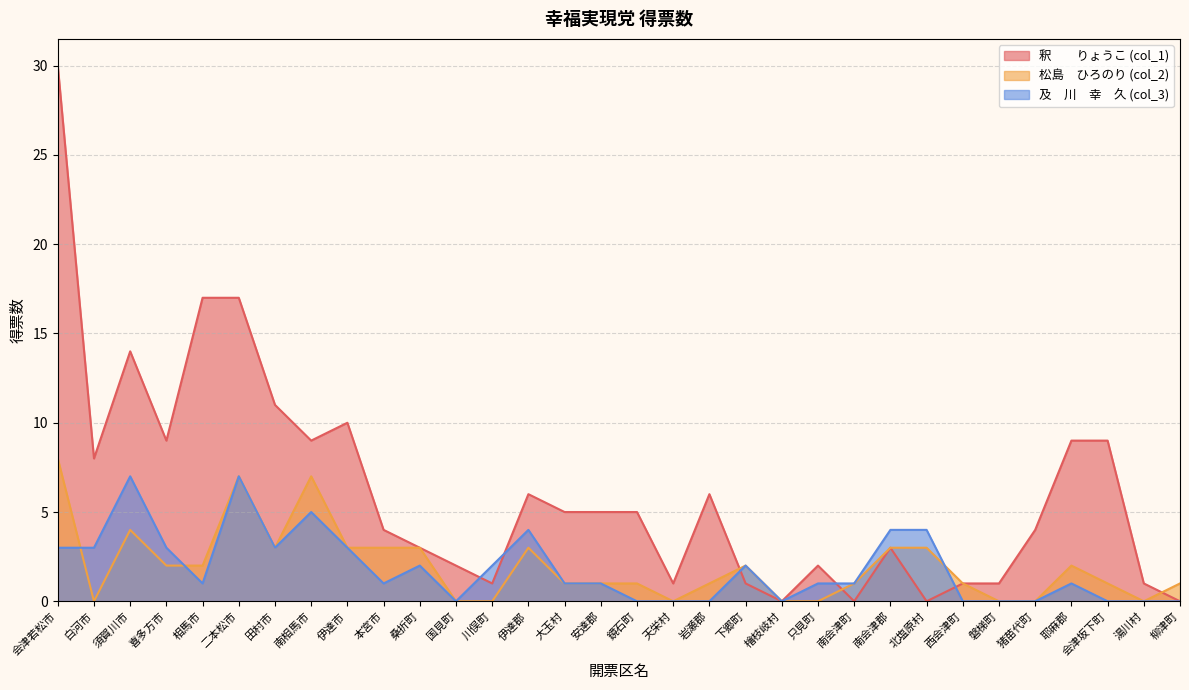

What is the total value across all series at 湯川村?

1